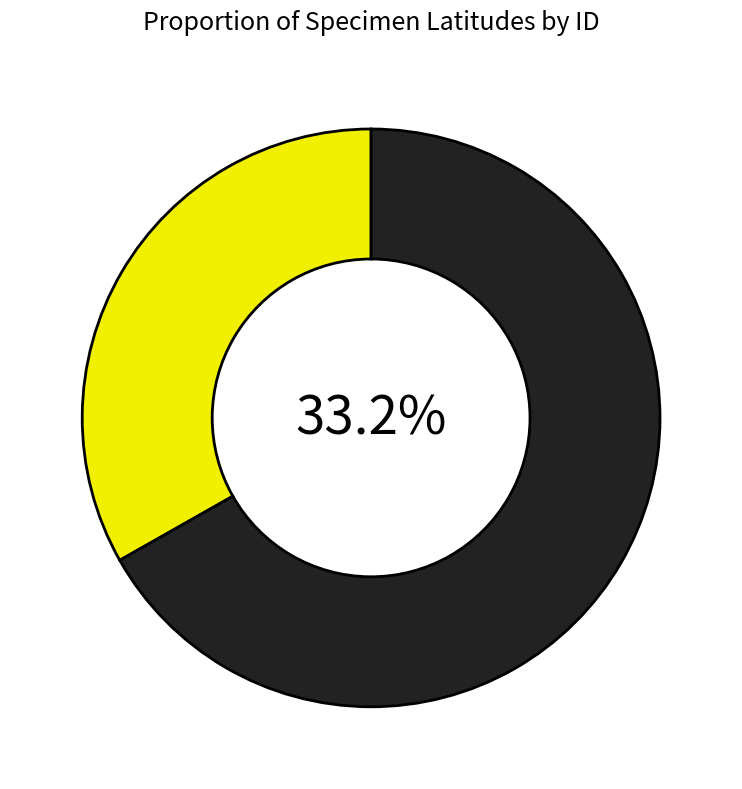

Combined, what portion of the pie is 43557 and 43716?

66.6%